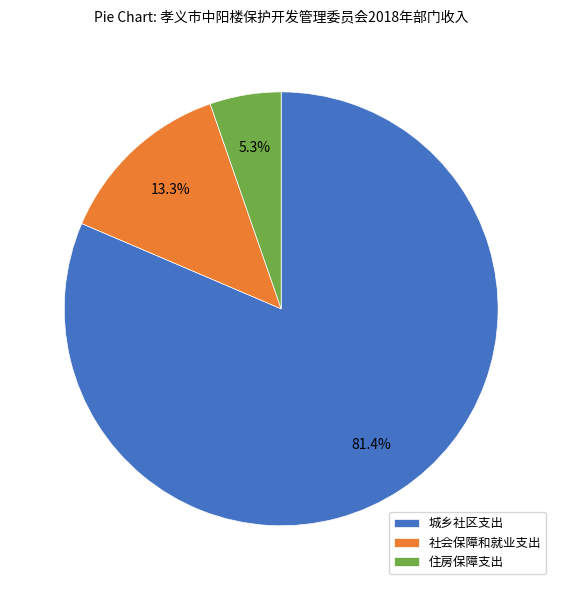

Which has a higher value, 城乡社区支出 or 社会保障和就业支出?

城乡社区支出